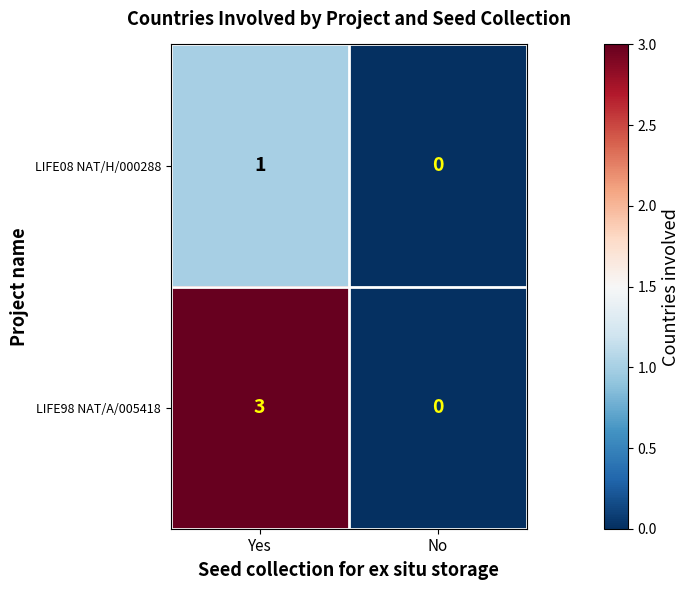

What is the difference between the highest and lowest values at Yes?

2